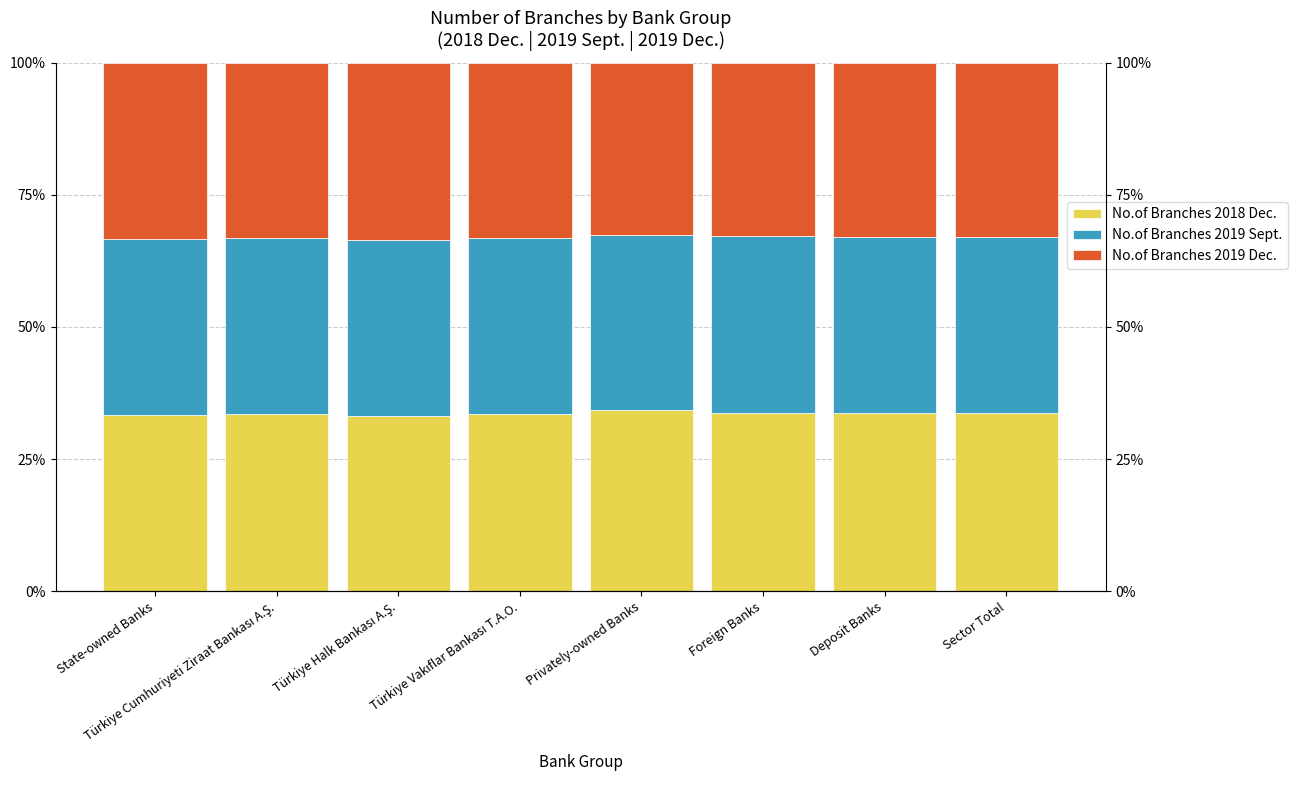

What is the difference between the maximum and second lowest values in the No.of Branches 2019 Sept. series?

0.1